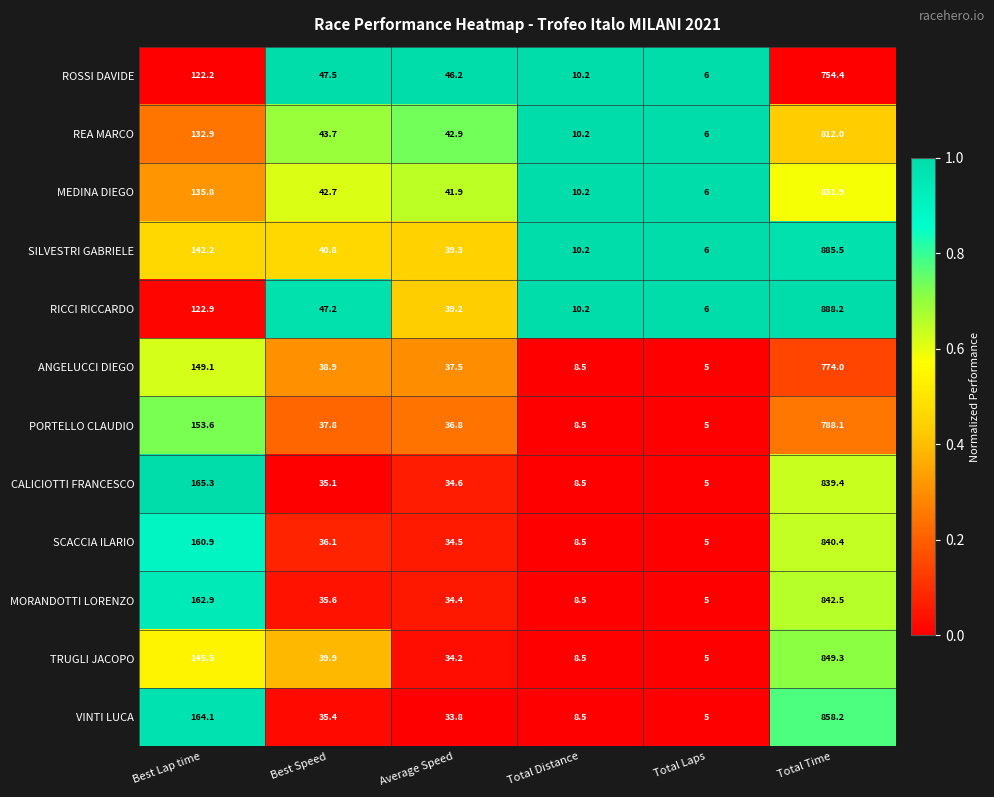

True or false: PORTELLO CLAUDIO has a value of 5.0 at Total Laps.

True